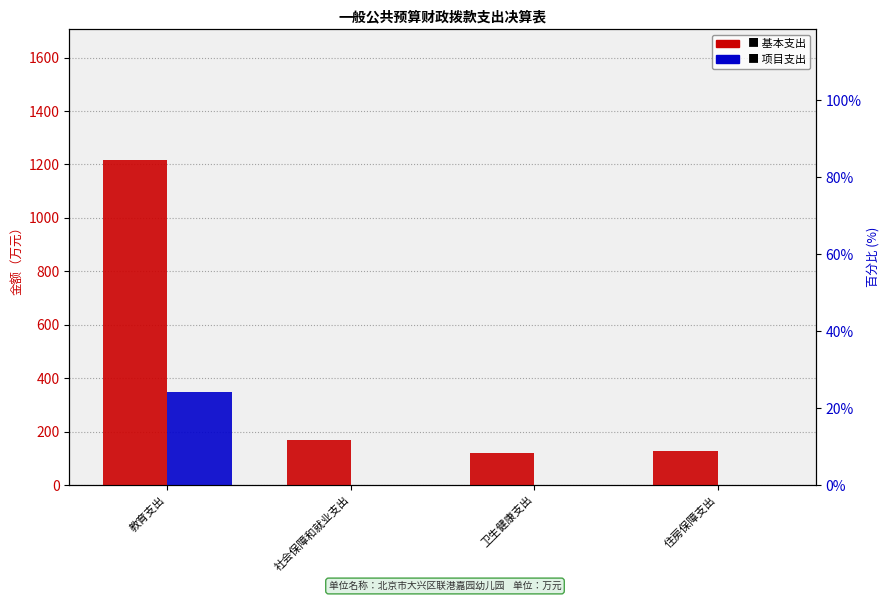

How many groups of bars are there?

4